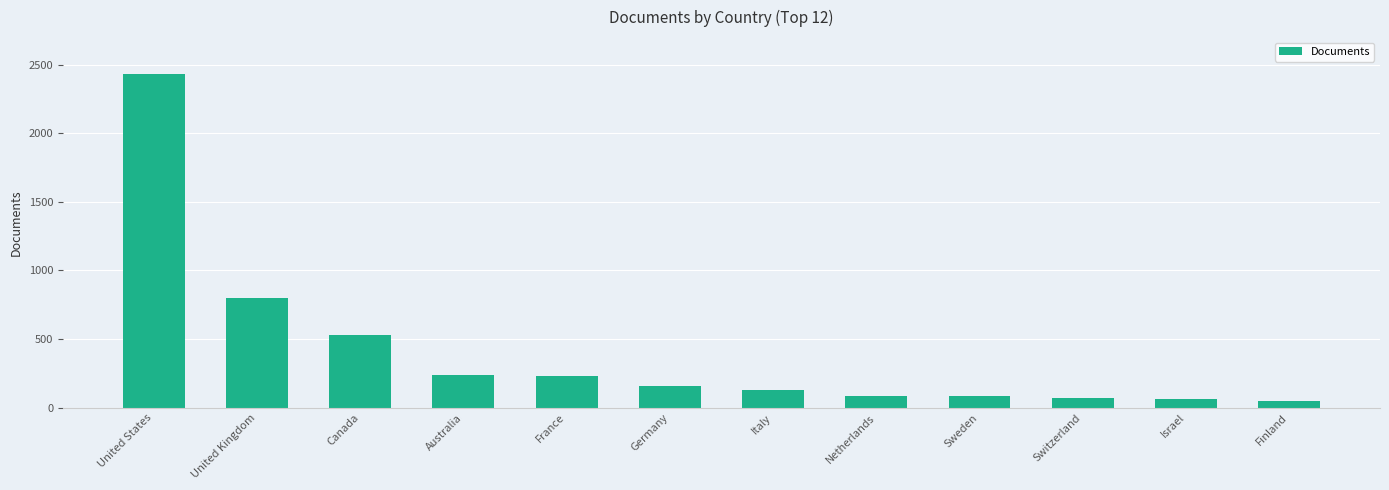

What is the difference between the maximum and minimum values?

2379